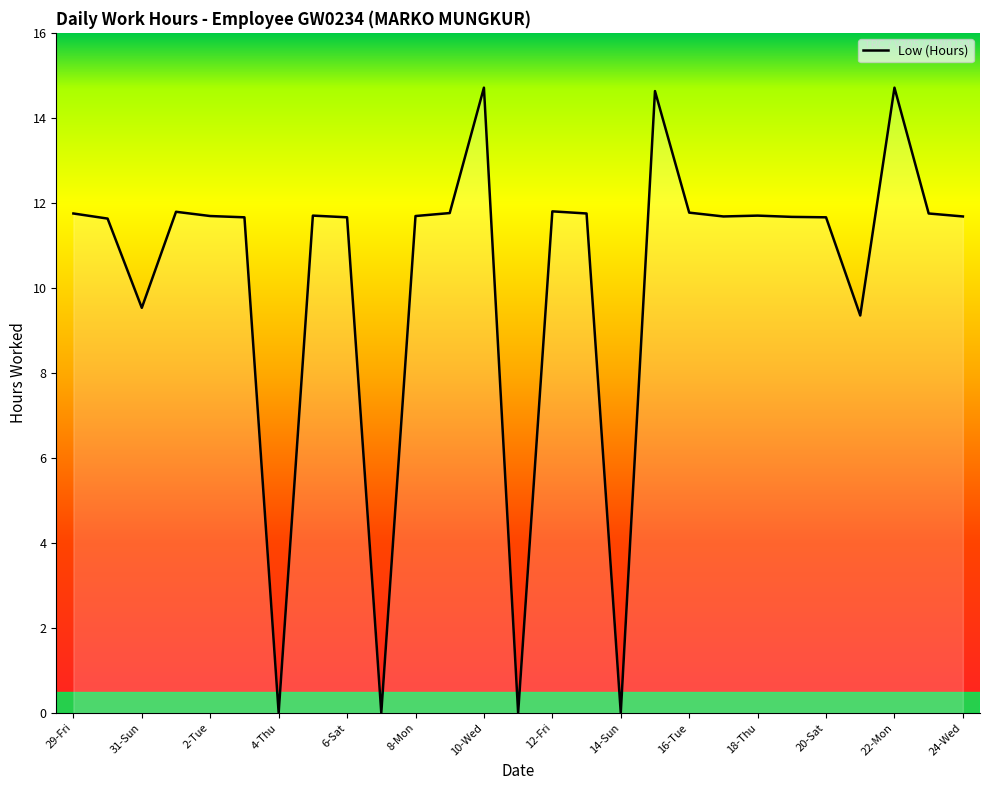

What is the maximum value shown in the chart?

14.7